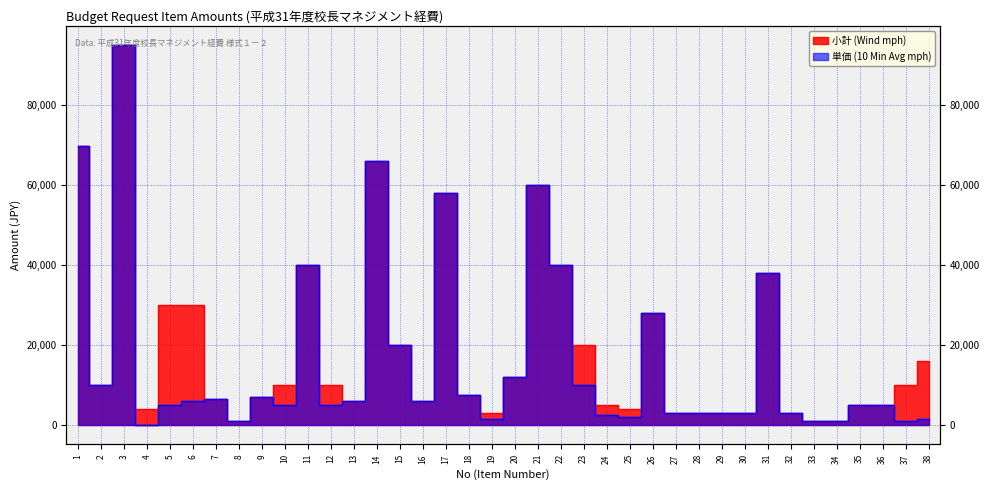

Reading right to left, transcribe all the data shown in this chart.

小計 (Wind mph): 16000	10000	5000	5000	1000	1000	3000	38120	3000	3000	3000	3000	28000	4000	5000	20000	40000	60000	12000	3000	7500	58000	6000	20000	66000	6000	10000	40000	10000	7000	1000	6500	30000	30000	4100	95000	10000	69790
単価 (10 Min Avg mph): 1600	1000	5000	5000	1000	1000	3000	38120	3000	3000	3000	3000	28000	2000	2500	10000	40000	60000	12000	1500	7500	58000	6000	20000	66000	6000	5000	40000	5000	7000	1000	6500	6000	5000	82	95000	10000	69790